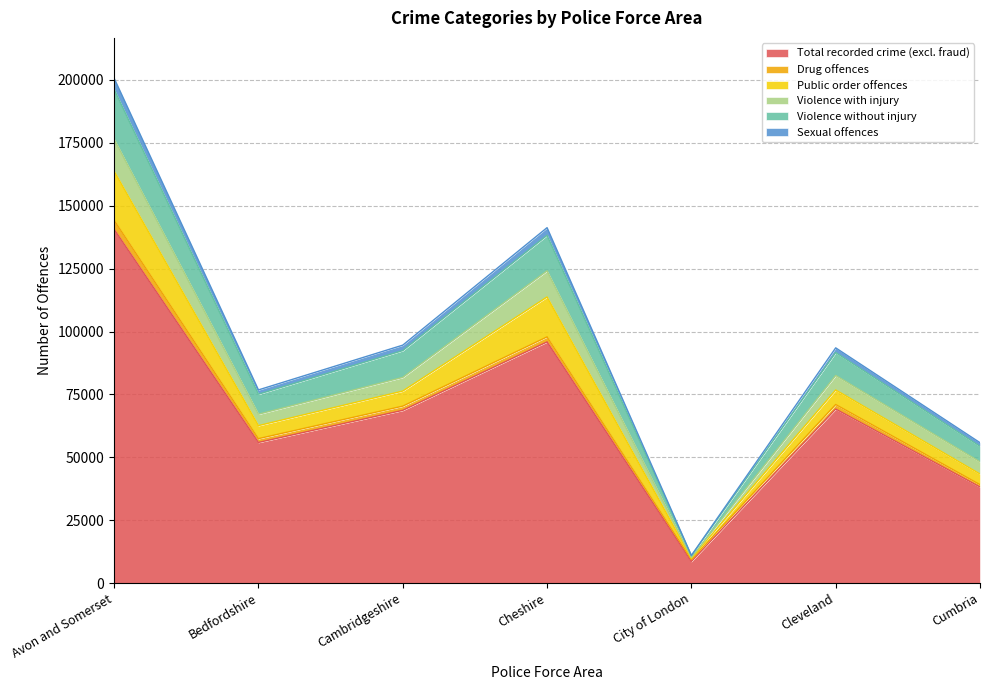

The value of Violence without injury at Cambridgeshire is 120869. True or false?

False